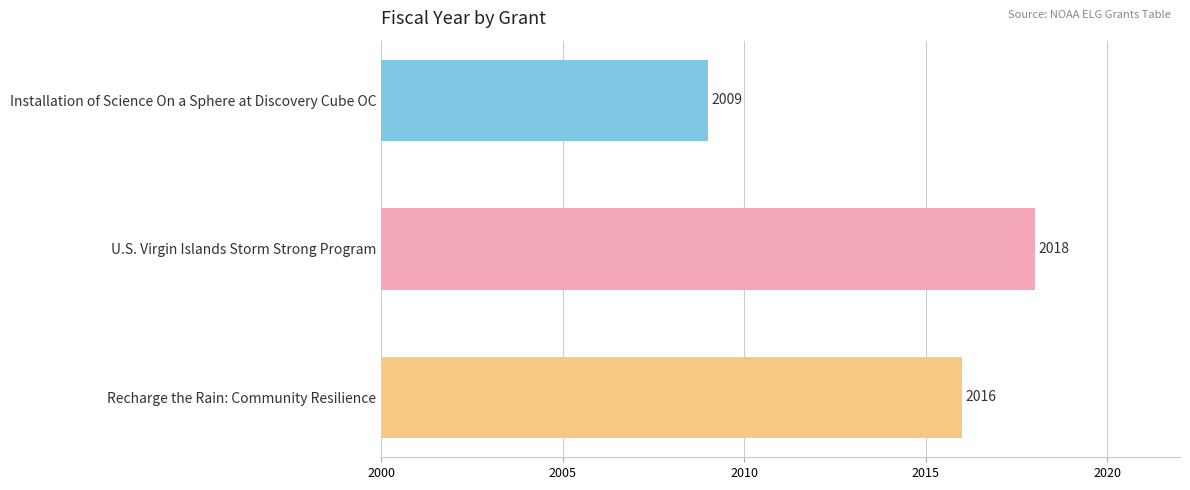

How many values are between 2009 and 2018?

3